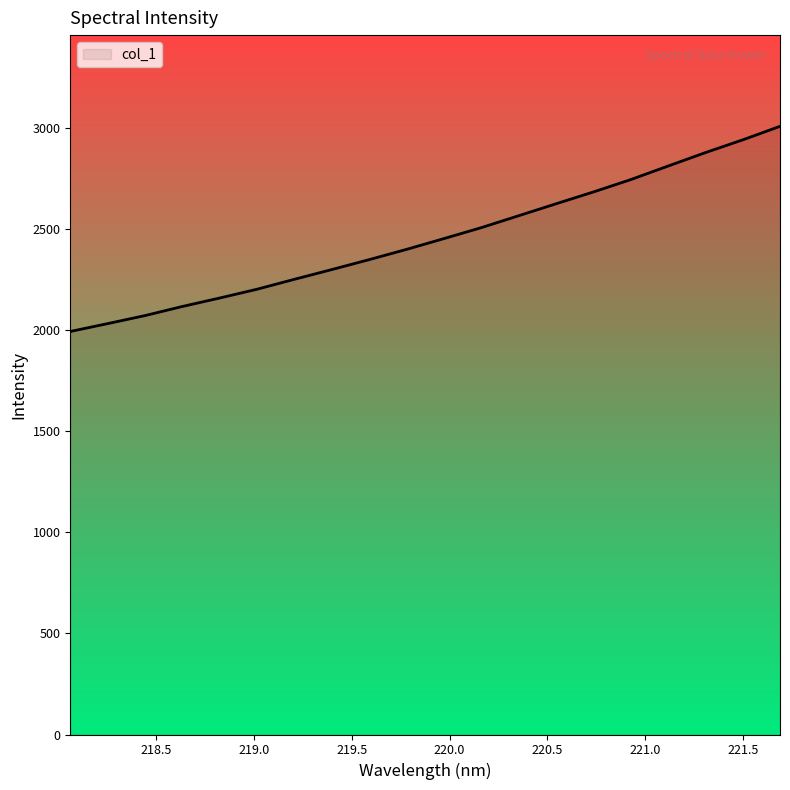

What is the difference between the maximum and minimum values?

1014.1